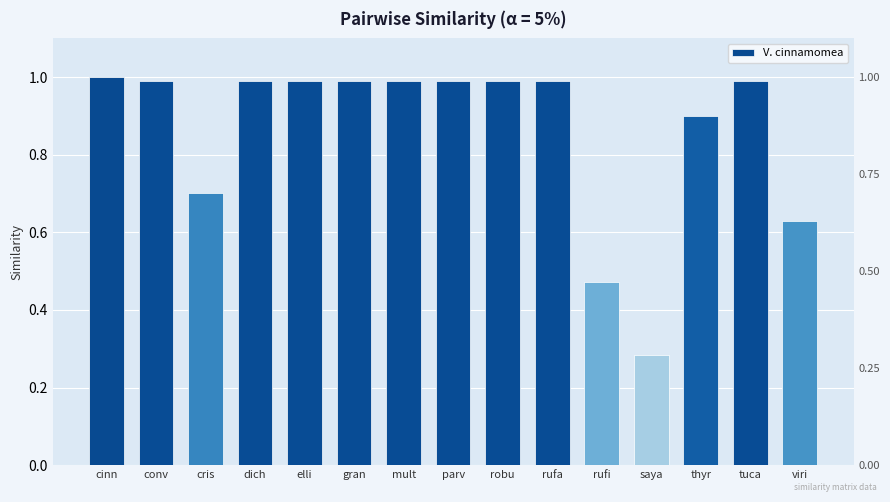

Between rufa and conv, which is larger?

rufa